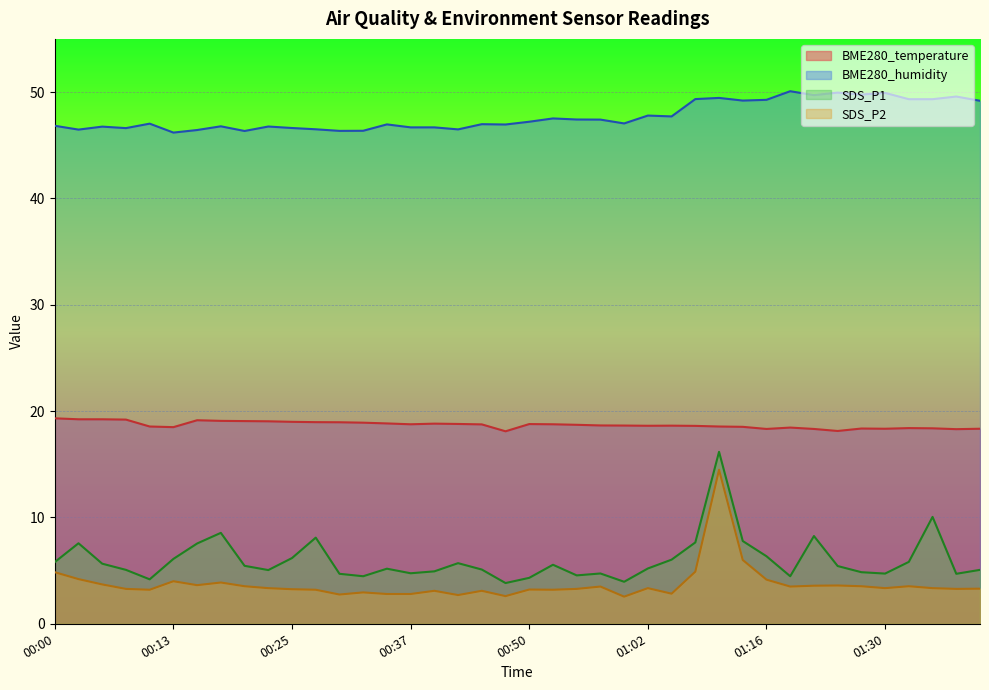

Is it true that SDS_P2 equals 2.5 at 01:00?

True